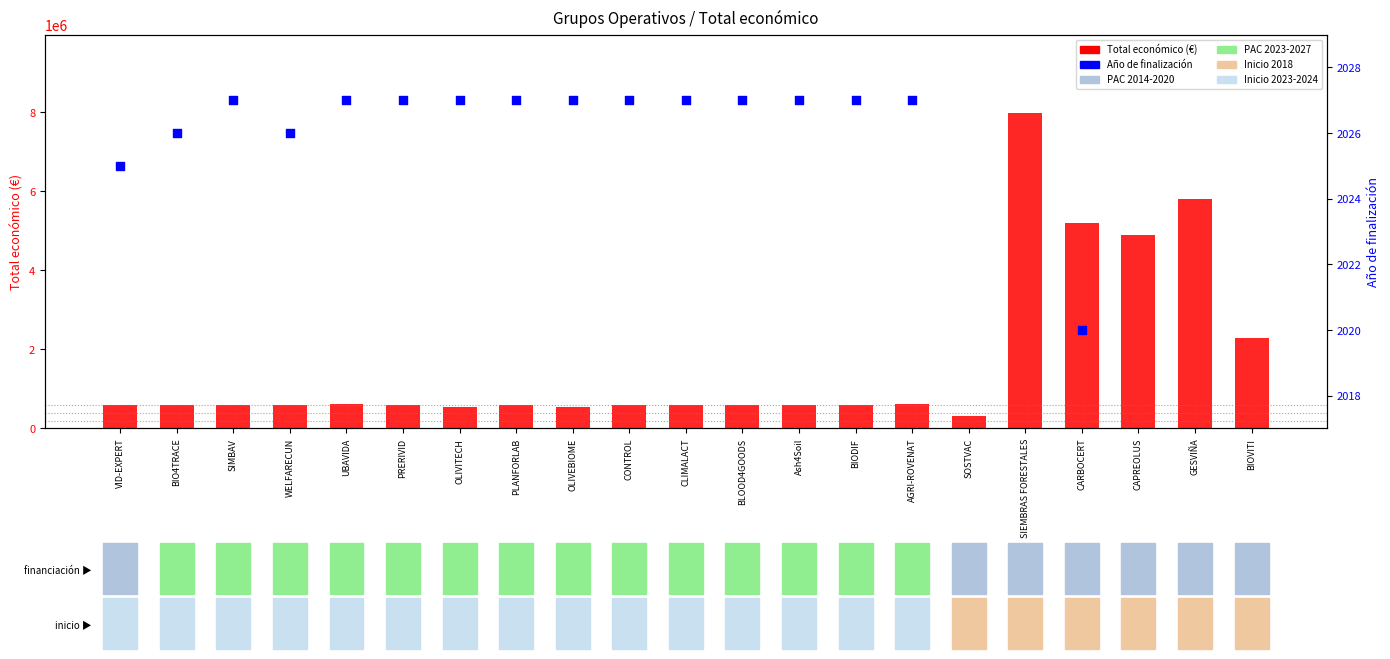

Which series has the largest total across all categories?

Total económico